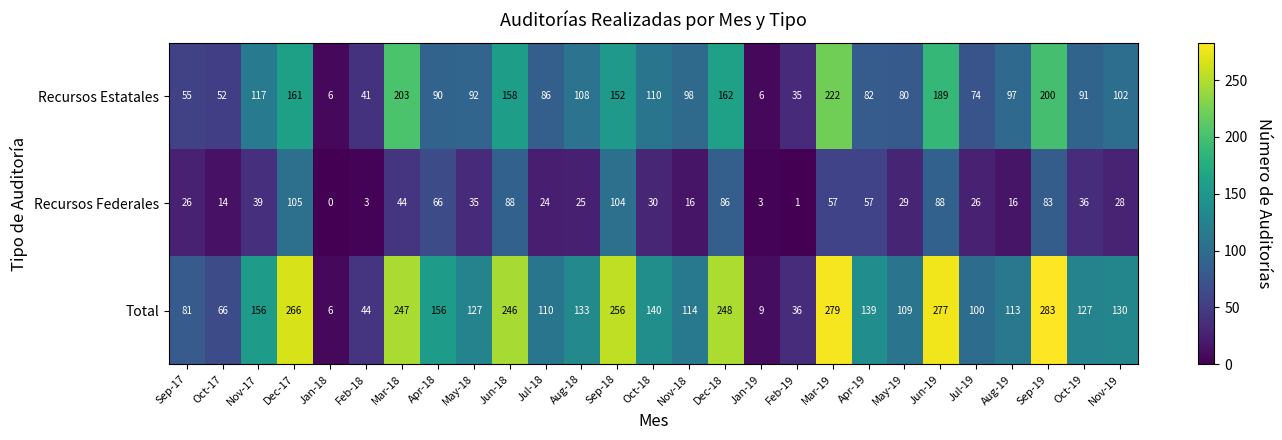

What is the total value across all series at May-18?

254